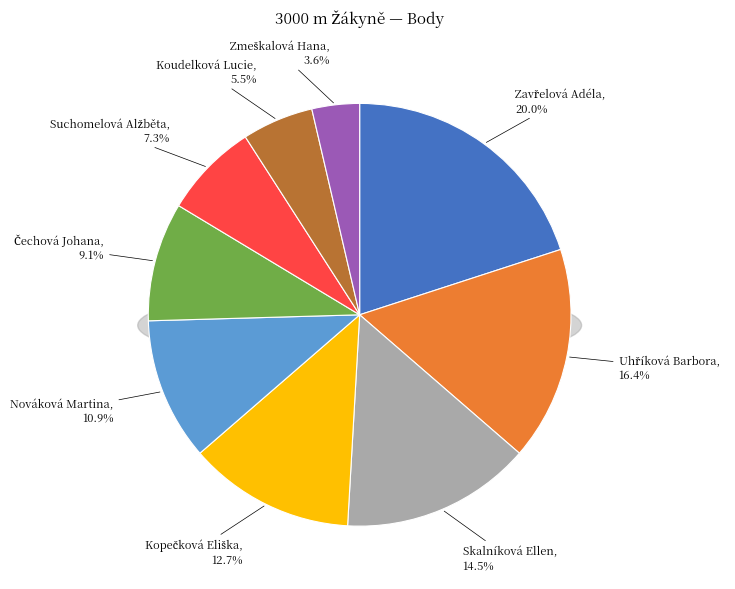

To the nearest percent, what percentage of the pie is Zmeškalová Hana?

4%